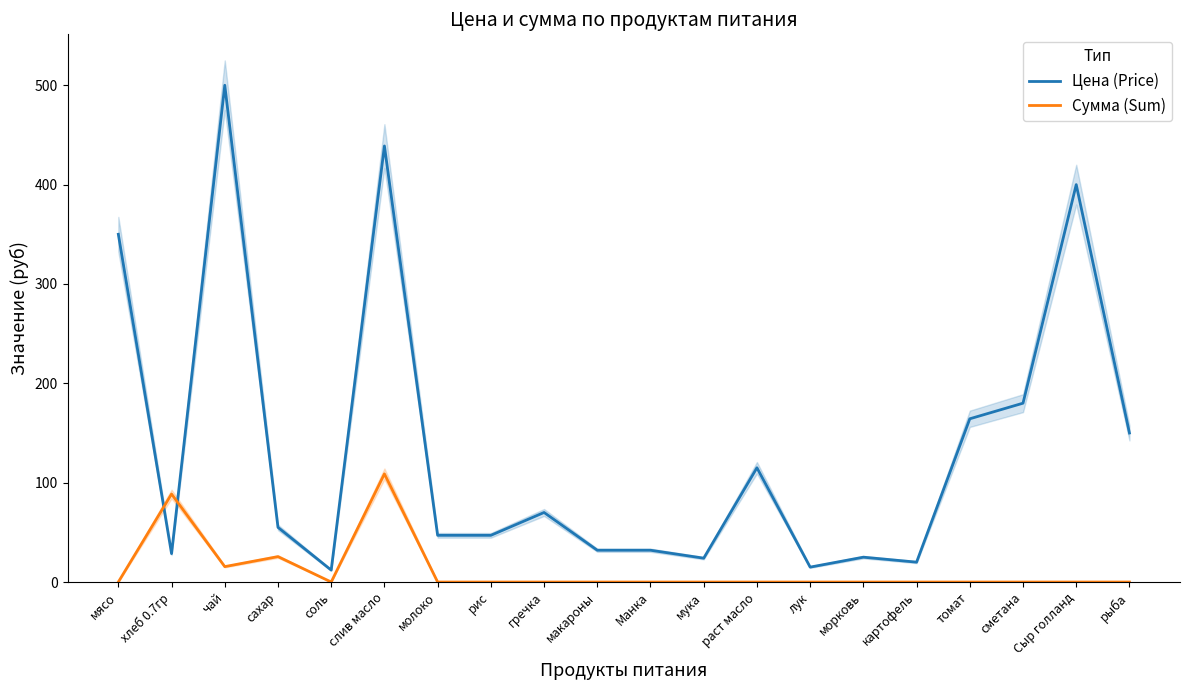

True or false: Сумма (Sum) has more than 2 points higher than both neighbors.

True